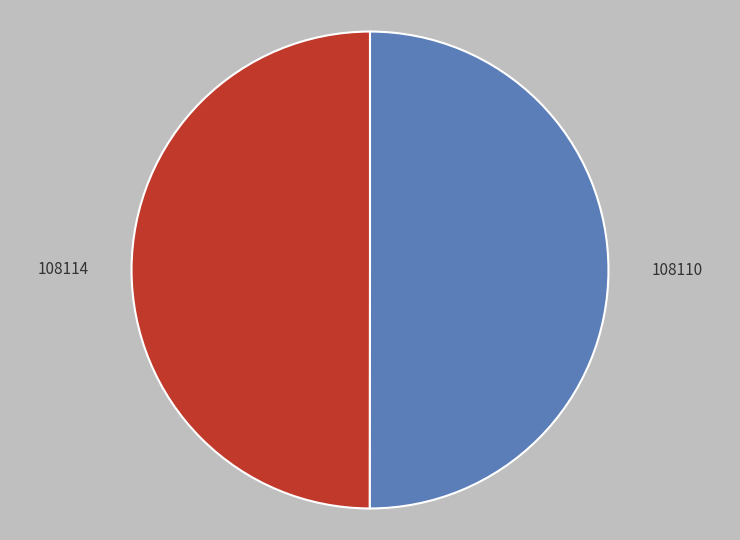

Approximately how many times larger is the value at 108114 compared to 108110?

1.0